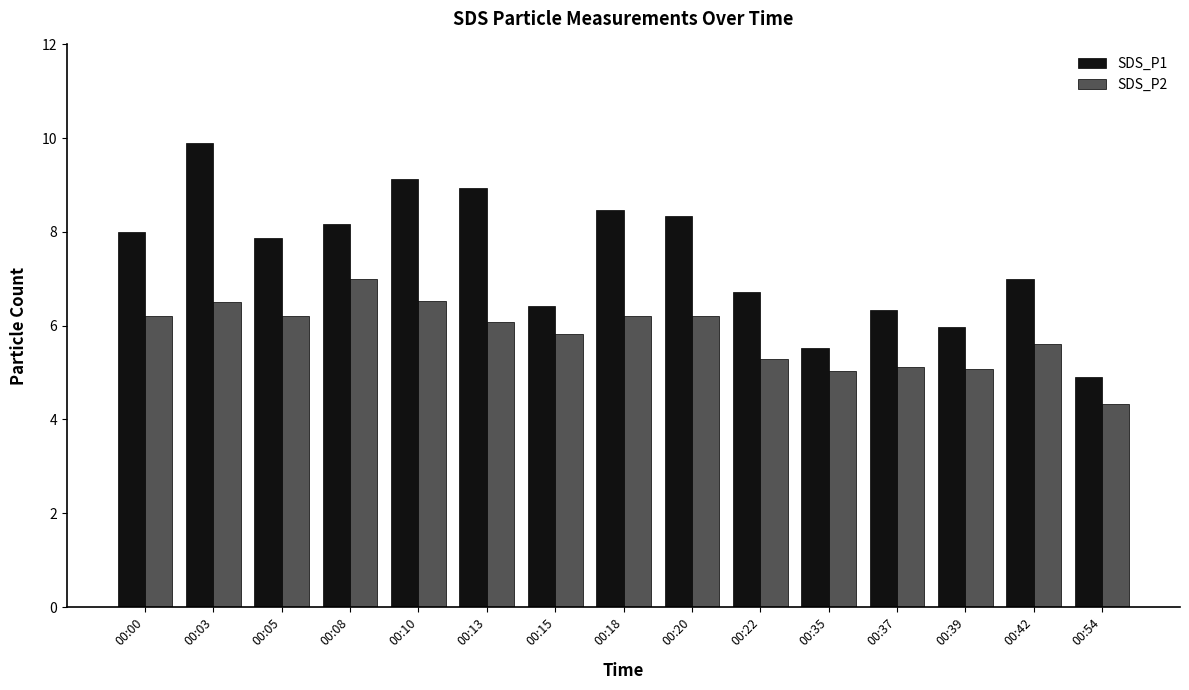

True or false: SDS_P2 has a value of 5.1 at 00:37.

True